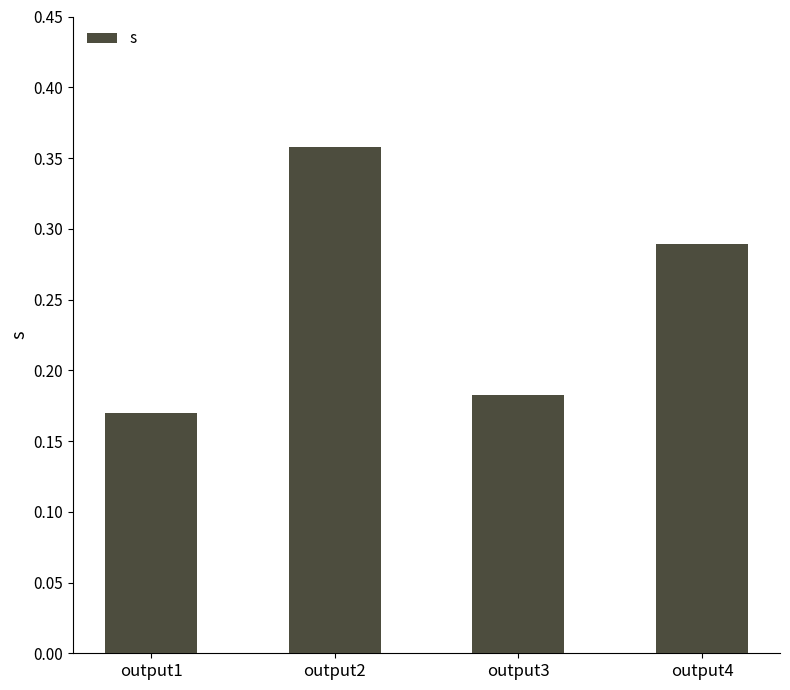

The value at output1 is 0.3. True or false?

False